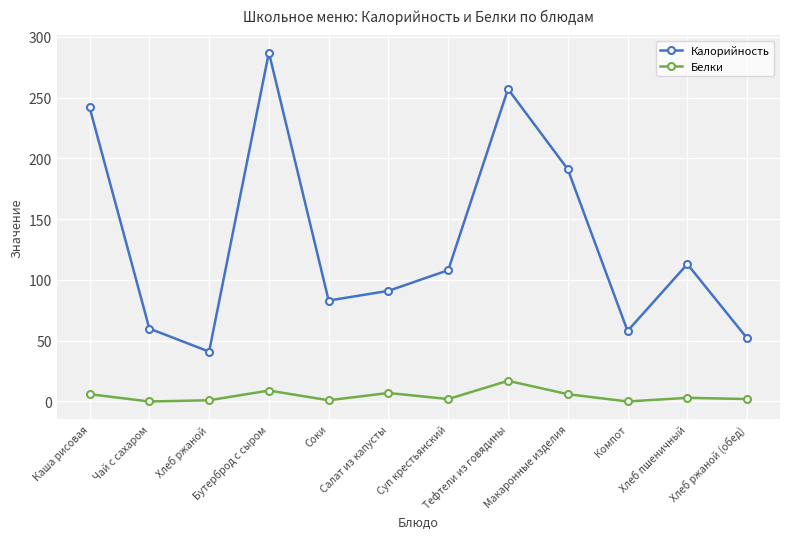

What is the average value of the Калорийность series?

132